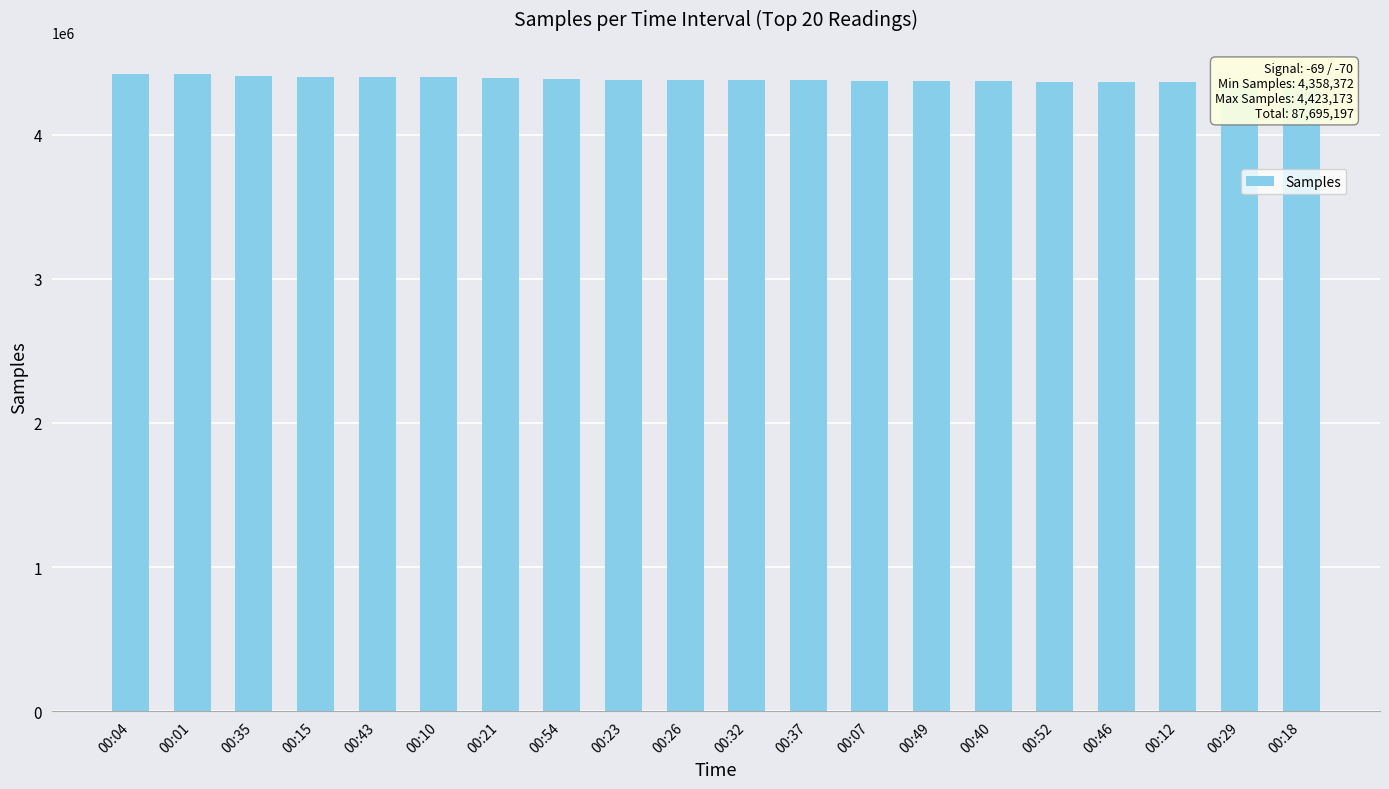

Rank the categories by value from lowest to highest.

00:18, 00:29, 00:12, 00:46, 00:52, 00:40, 00:49, 00:07, 00:37, 00:32, 00:26, 00:23, 00:54, 00:21, 00:10, 00:43, 00:15, 00:35, 00:01, 00:04